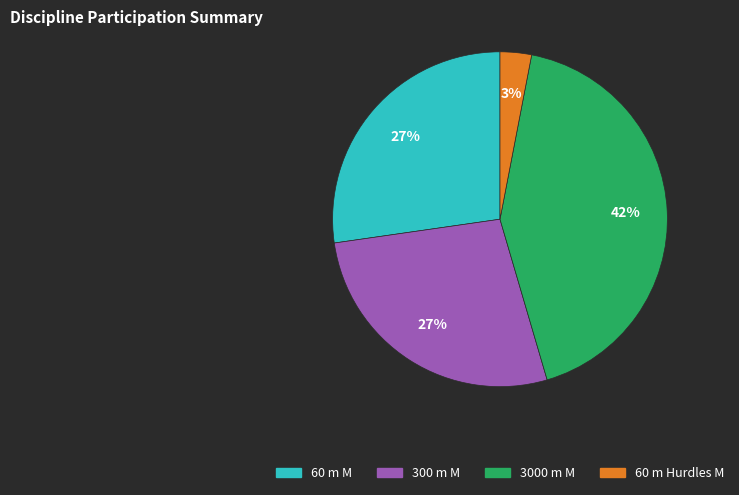

To the nearest percent, what is the difference between the 300 m M and 3000 m M slice percentages?

15%